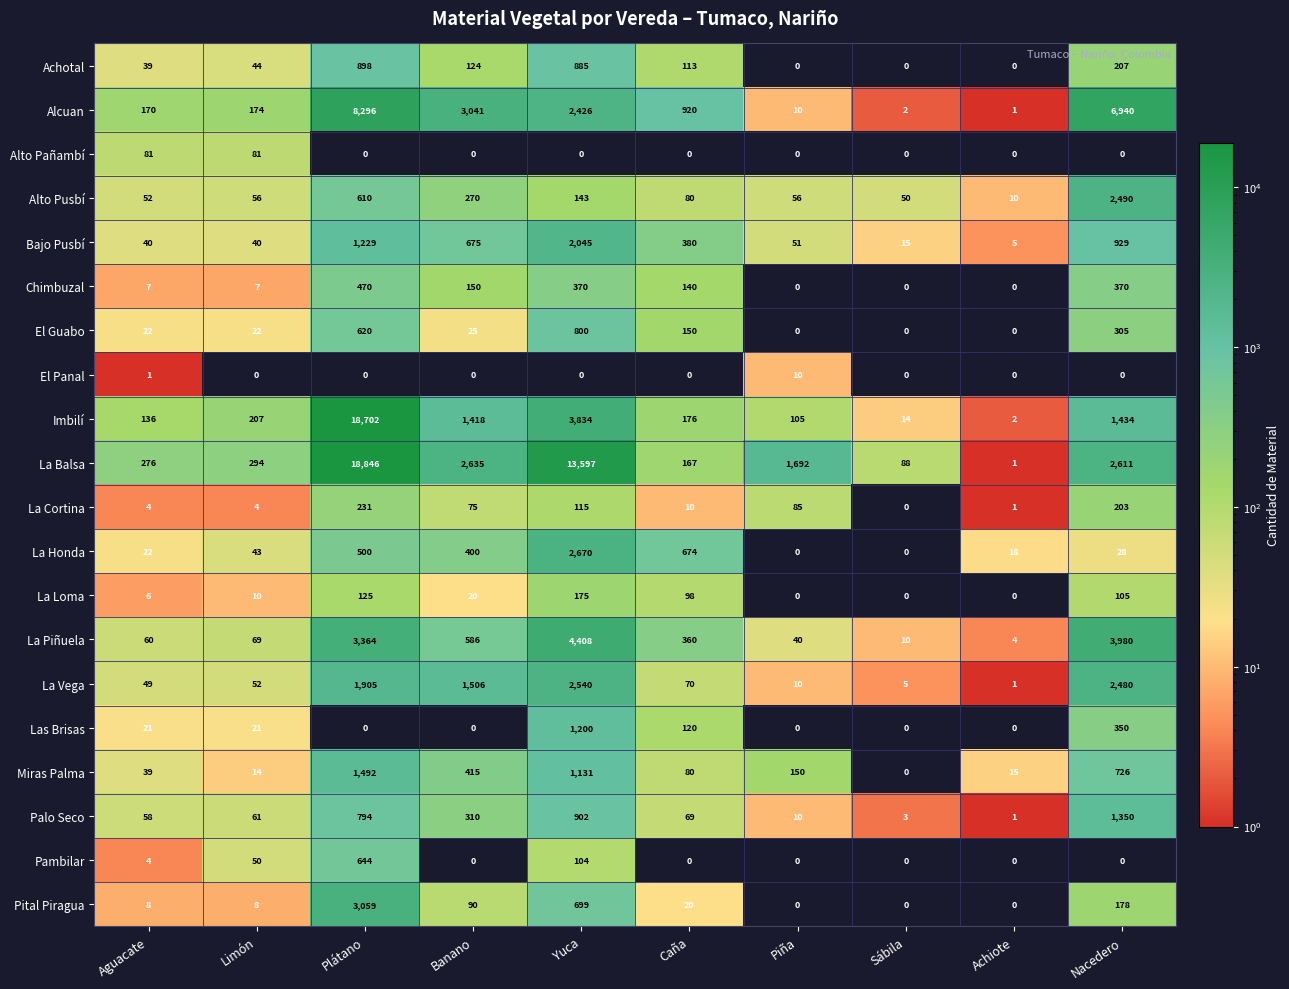

What is the difference between the Imbilí values at Piña and Aguacate?

31